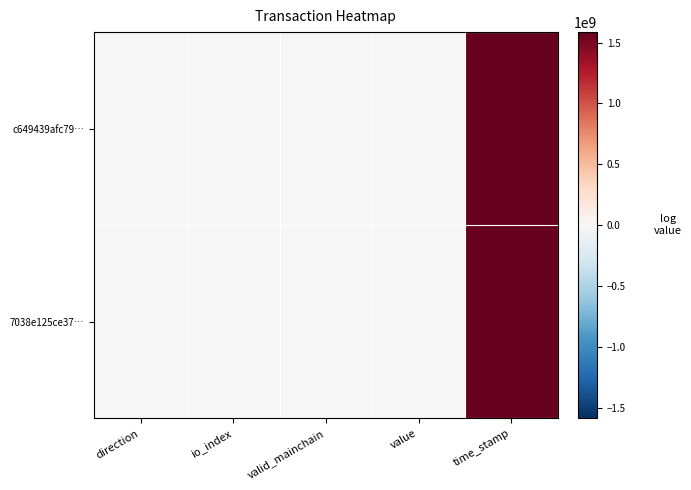

Reading left to right, transcribe all the data shown in this chart.

c649439afc79…: direction=-1.0	io_index=107.0	valid_mainchain=1.0	value=0.2	time_stamp=1585379655.0
7038e125ce37…: direction=1.0	io_index=4.0	valid_mainchain=1.0	value=0.2	time_stamp=1585066462.0